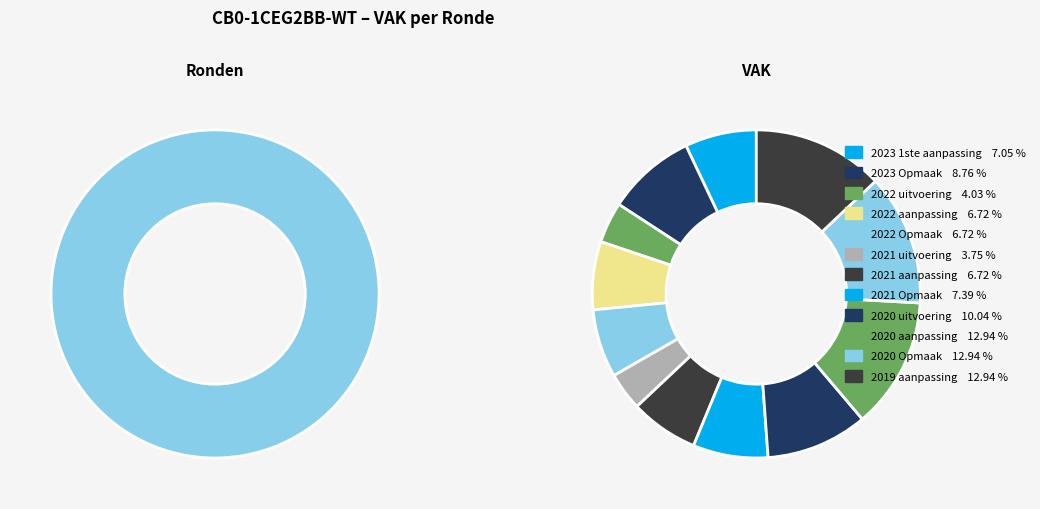

Which slice is the smallest?

2021 uitvoering